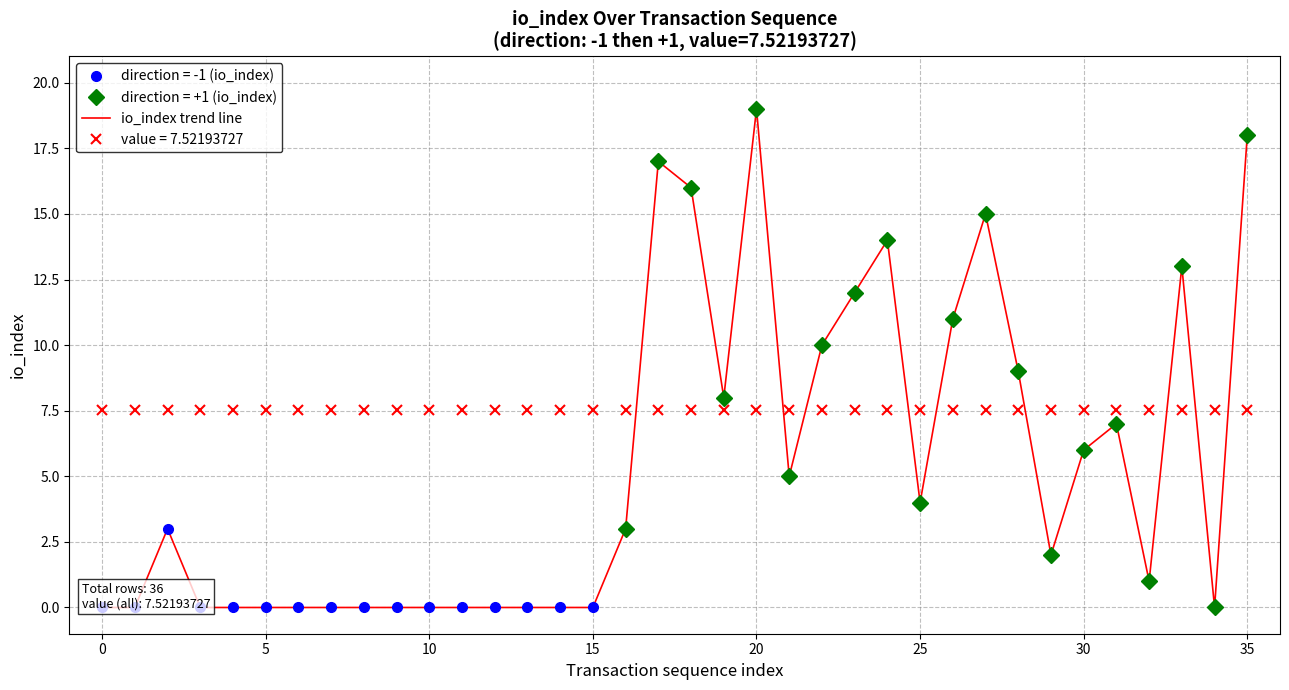

True or false: direction = +1 (io_index) has more than 1 points higher than both neighbors.

True